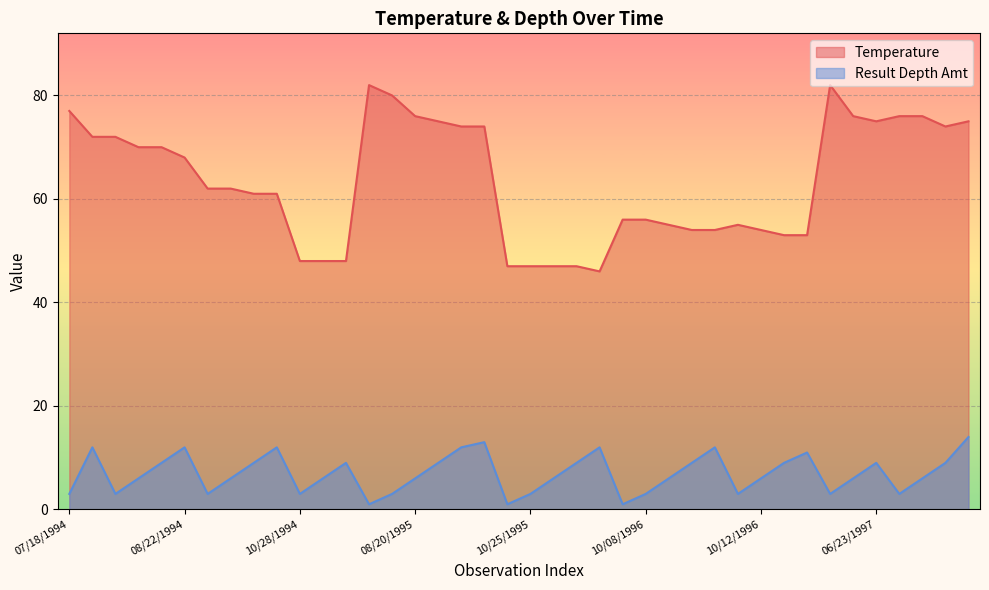

In Result Depth Amt, how many points are lower than both neighbors (excluding endpoints)?

9